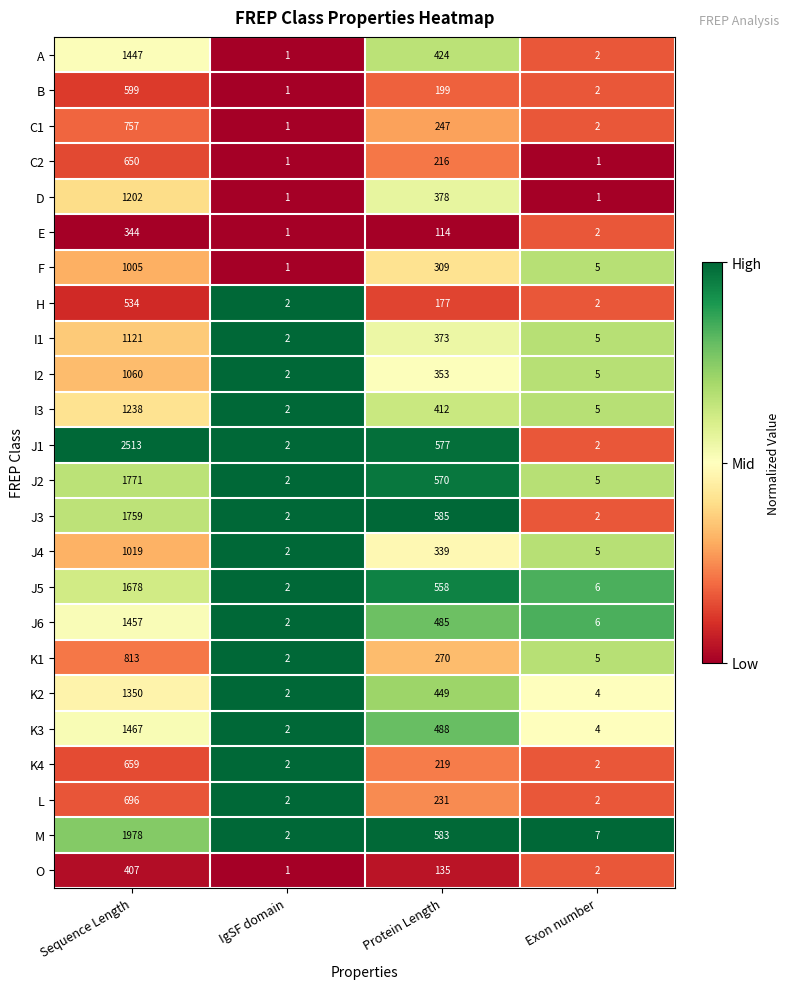

List the series in order of their peak value, lowest first.

E, O, H, B, C2, K4, L, C1, K1, F, J4, I2, I1, D, I3, K2, A, J6, K3, J5, J3, J2, M, J1